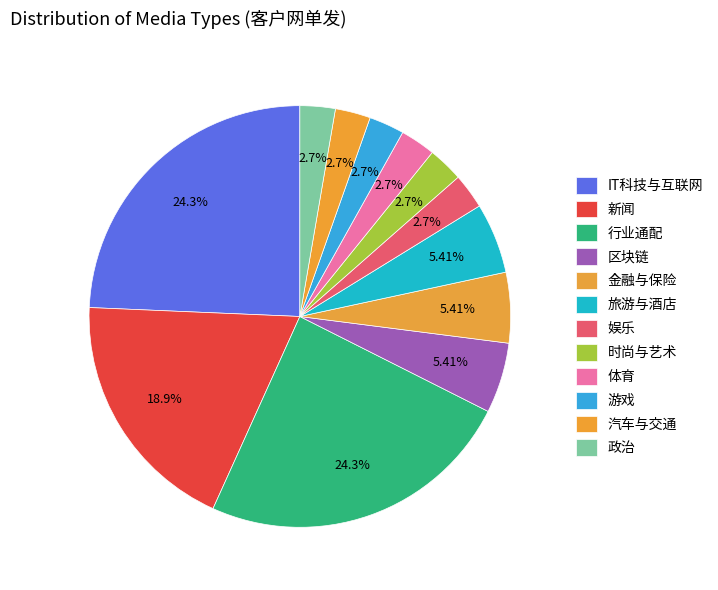

What is the ratio of the value at 旅游与酒店 to the value at 娱乐?

2.0